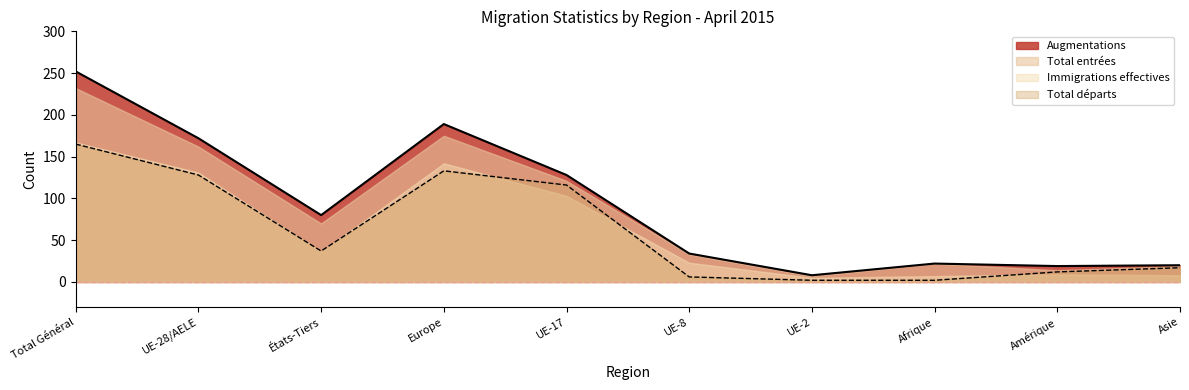

Which series changed the most between UE-28/AELE and Afrique?

Augmentations